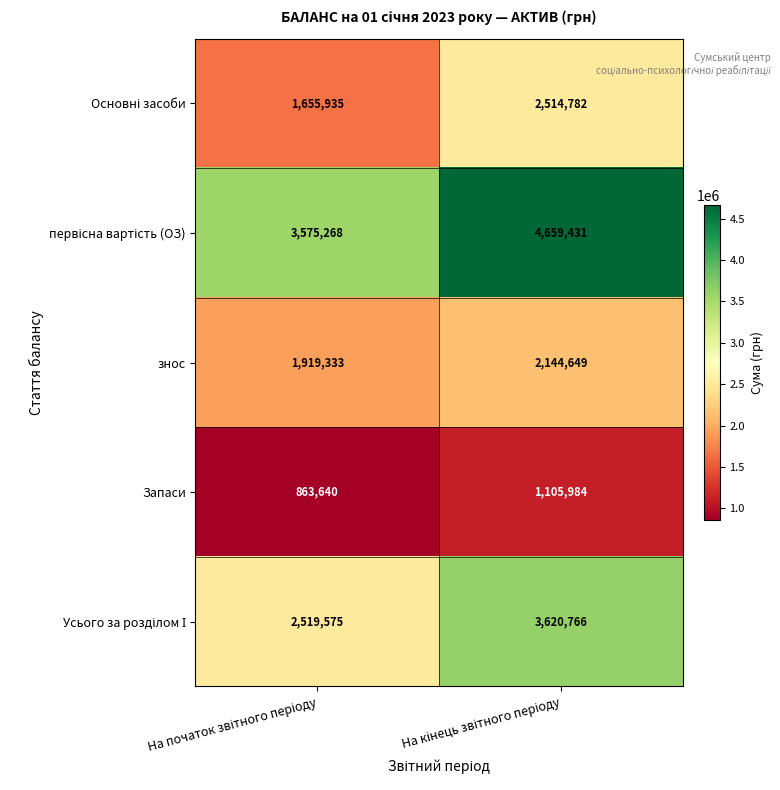

What is the minimum value for Запаси?

863640